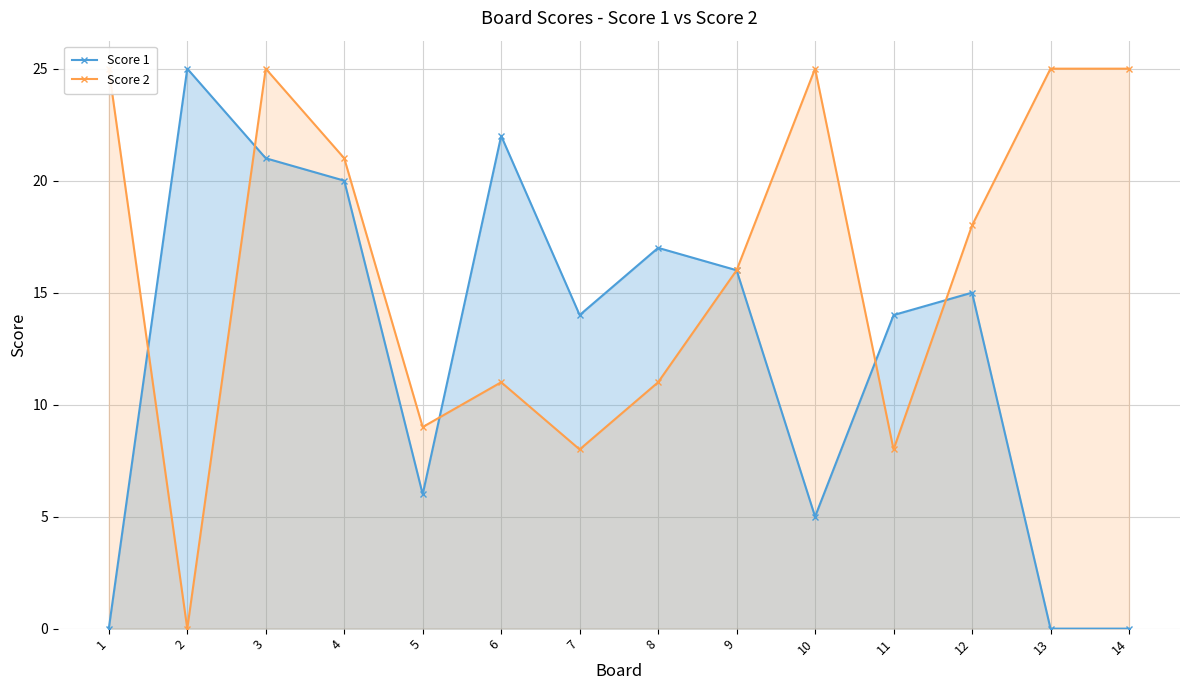

List the series in order of their peak value, lowest first.

Score 1, Score 2